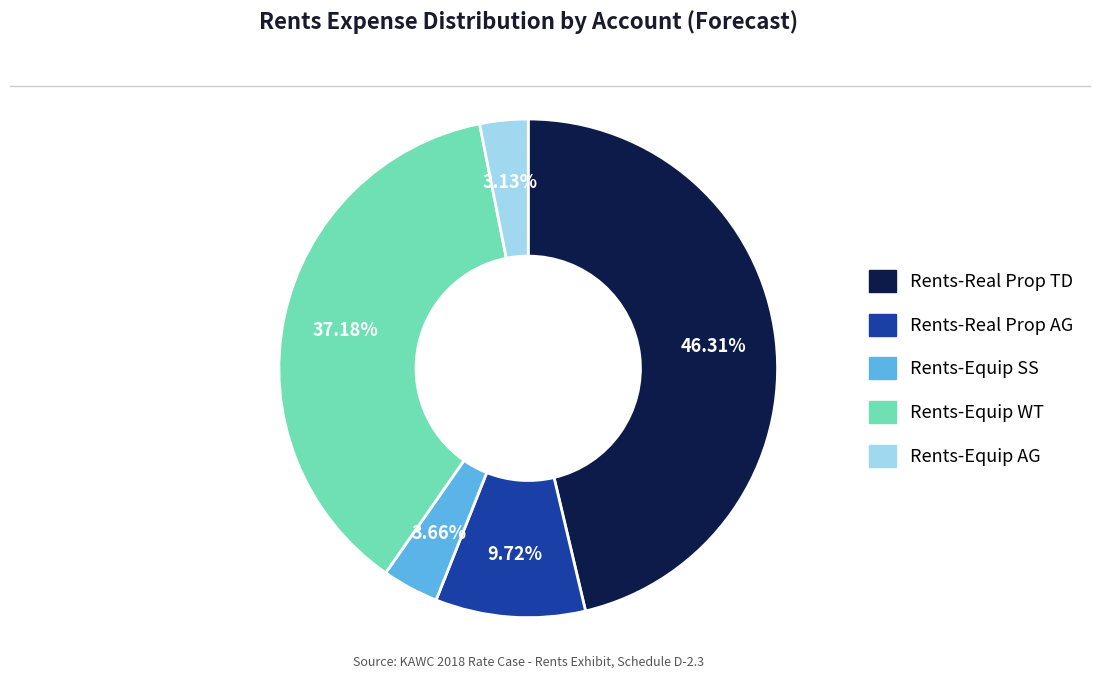

What percentage is the Rents-Equip WT slice, to the nearest percent?

37%